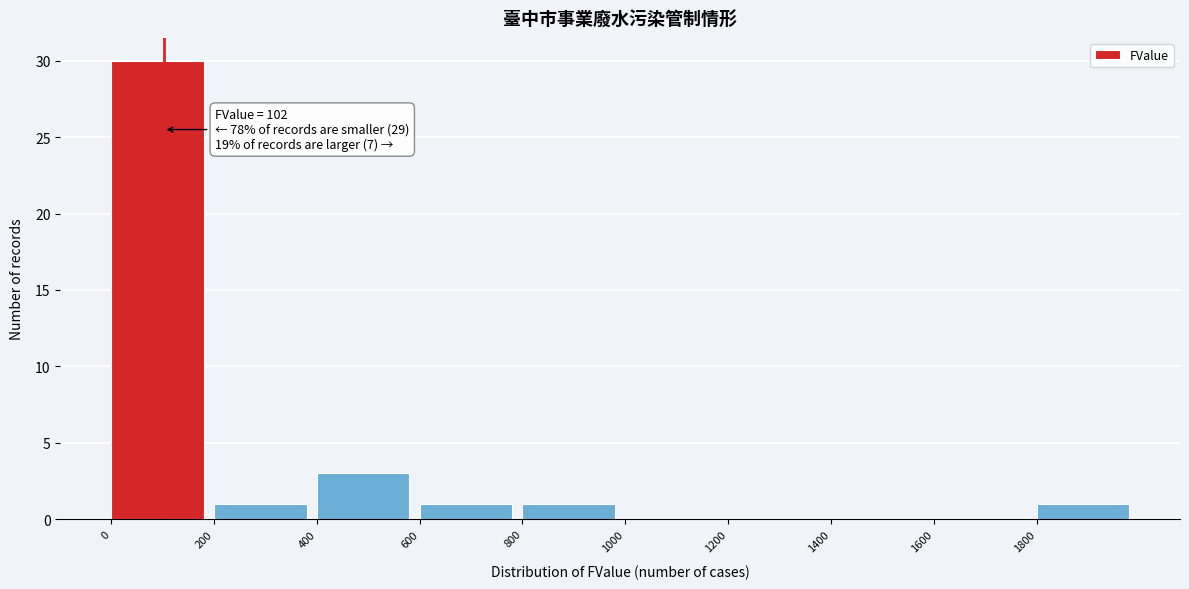

Over which range of the x-axis is the bar tallest?

0 to 200